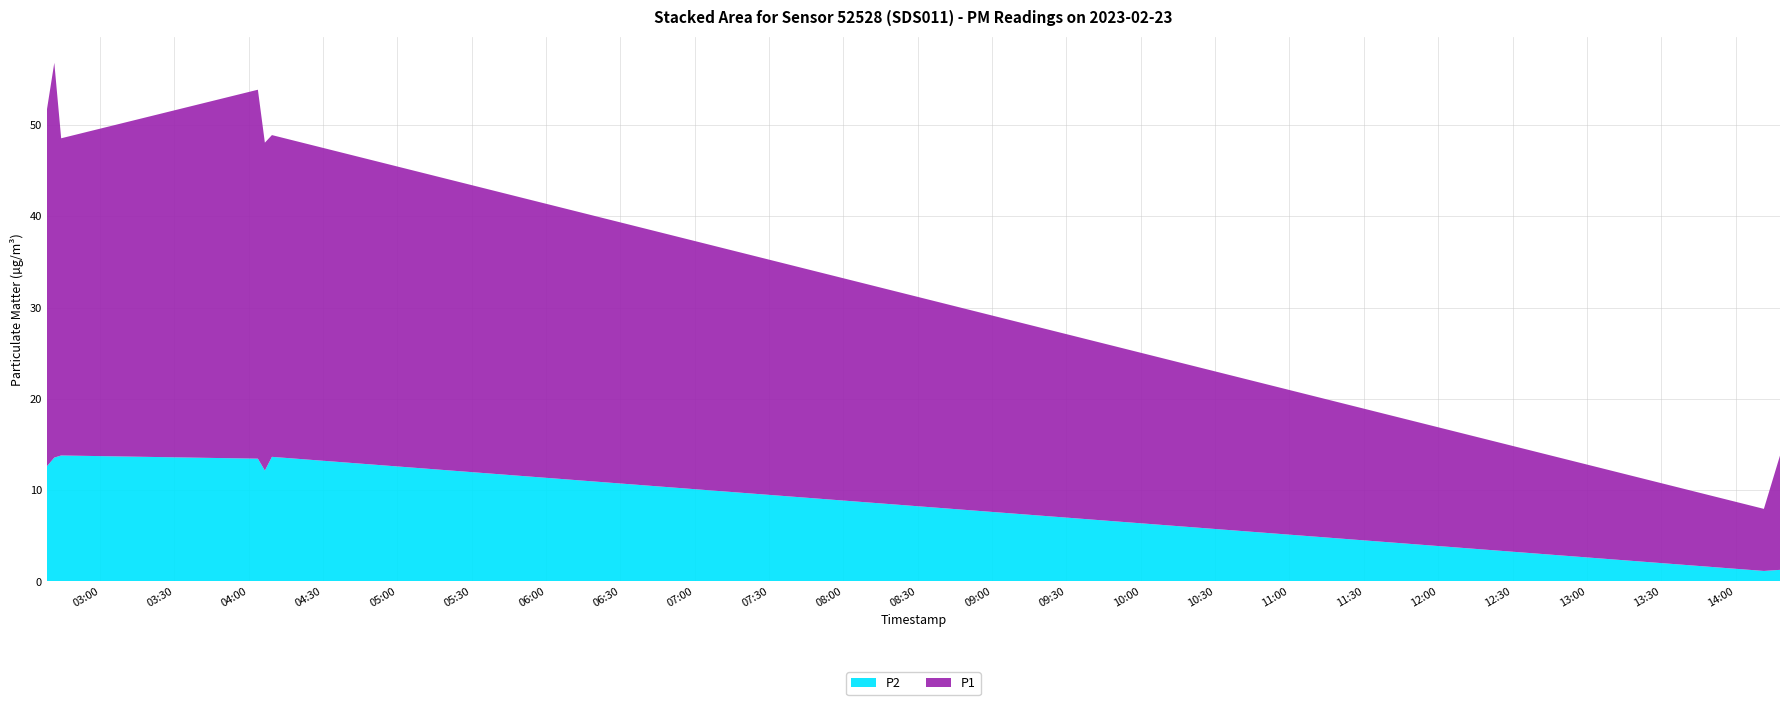

Reading left to right, extract all data points from this chart.

P1: 2023-02-23T02:38:32=39.0	2023-02-23T02:41:34=43.2	2023-02-23T02:44:20=34.8	2023-02-23T04:03:43=40.4	2023-02-23T04:06:32=35.9	2023-02-23T04:09:23=35.2	2023-02-23T14:11:26=6.8	2023-02-23T14:17:56=12.5
P2: 2023-02-23T02:38:32=12.6	2023-02-23T02:41:34=13.6	2023-02-23T02:44:20=13.8	2023-02-23T04:03:43=13.4	2023-02-23T04:06:32=12.2	2023-02-23T04:09:23=13.7	2023-02-23T14:11:26=1.1	2023-02-23T14:17:56=1.3